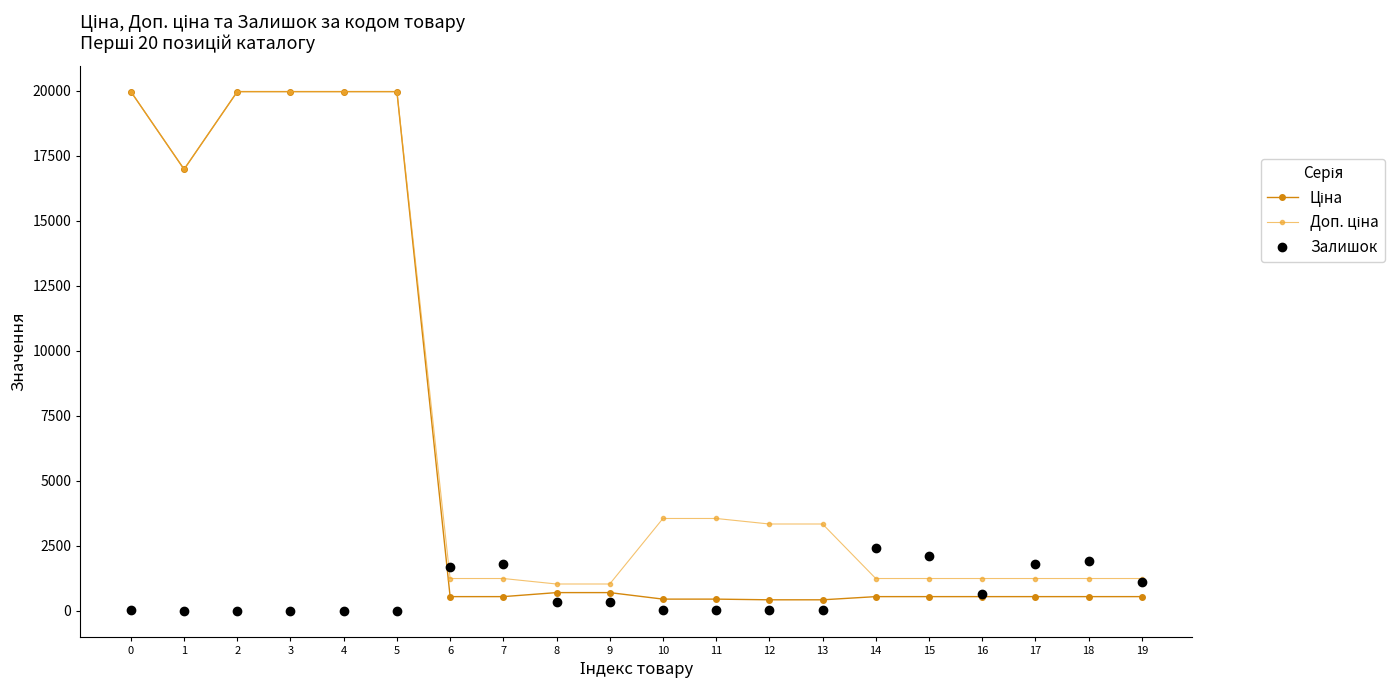

What is the highest value of the Залишок series?

2401.0